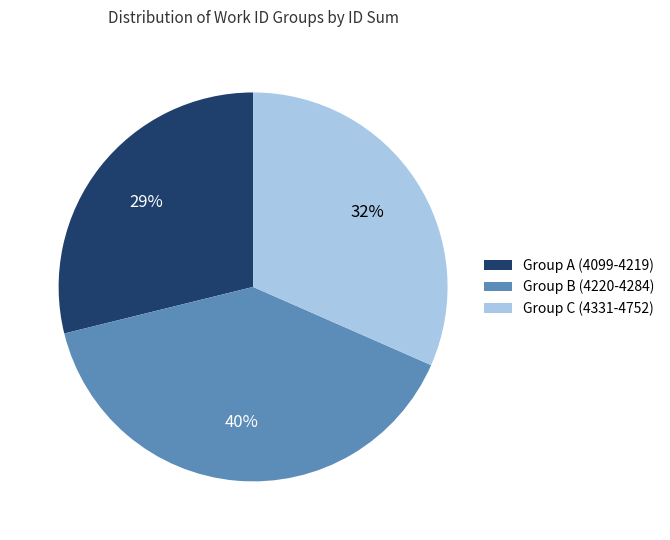

Which slice is the largest?

Group B (4220-4284)